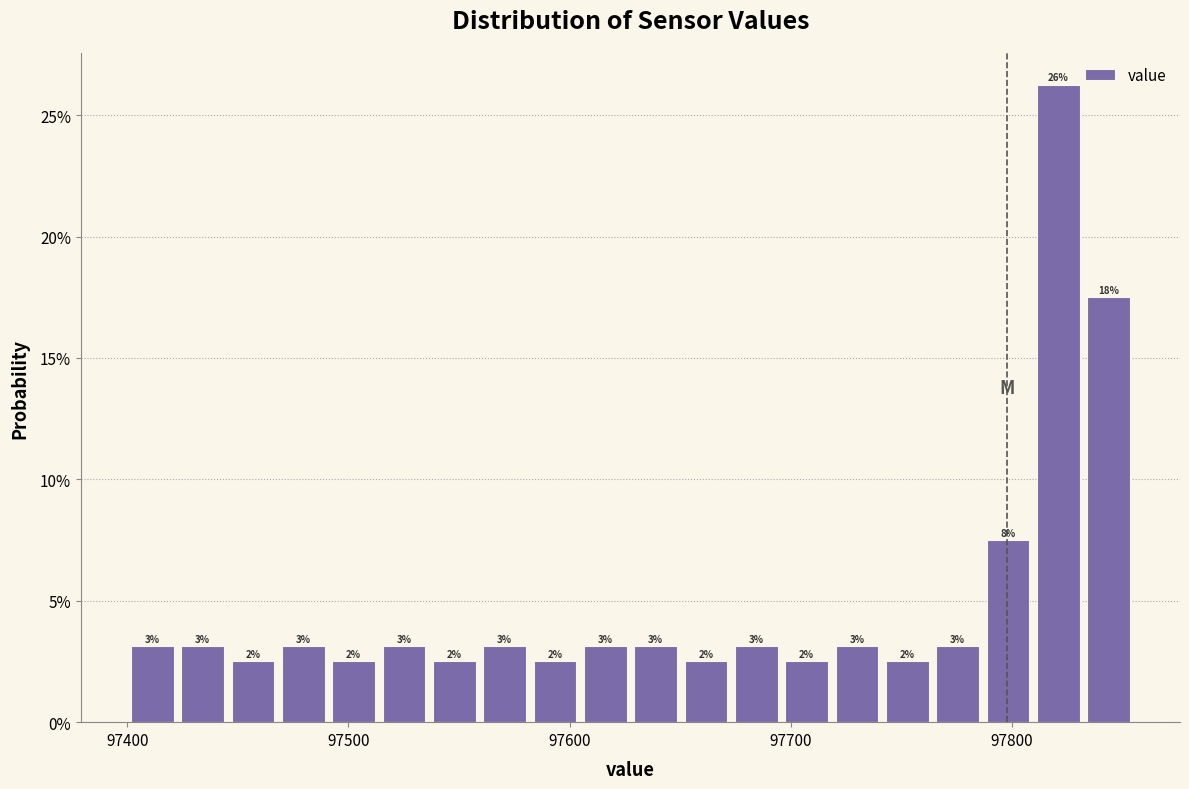

Read against the x-axis, roughly where is the centre of the tallest bar?

97820